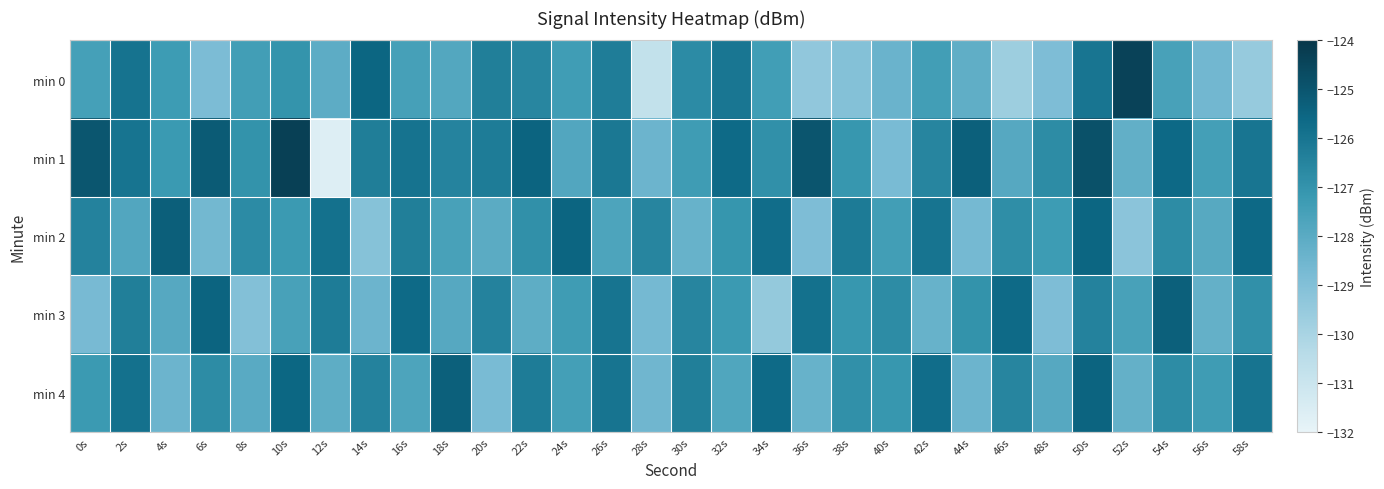

What is the total value across all series at 38s?

-636.4